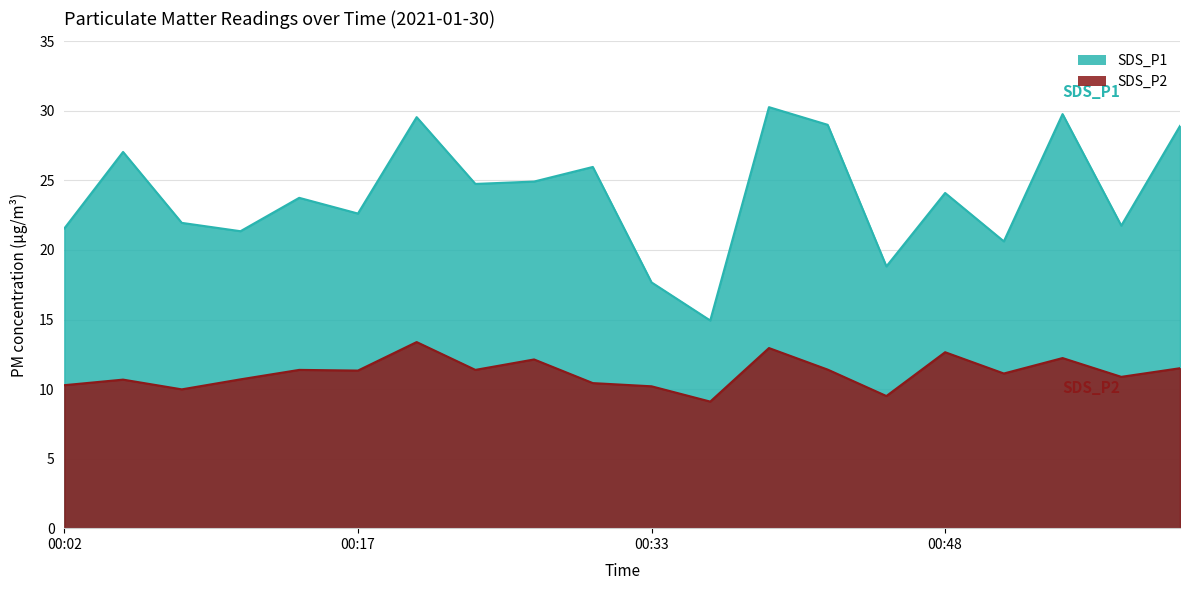

In SDS_P1, how many points are lower than both neighbors (excluding endpoints)?

7